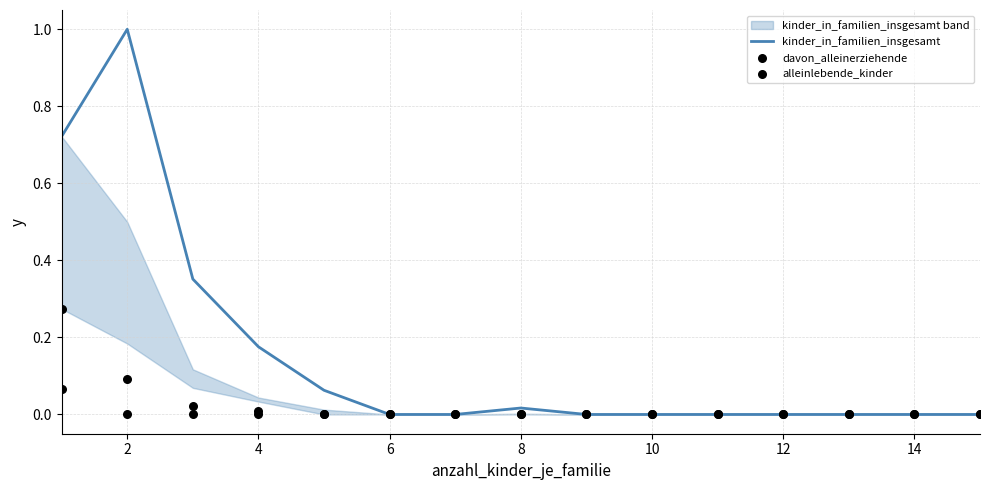

Which series has the largest total across all categories?

kinder_in_familien_insgesamt